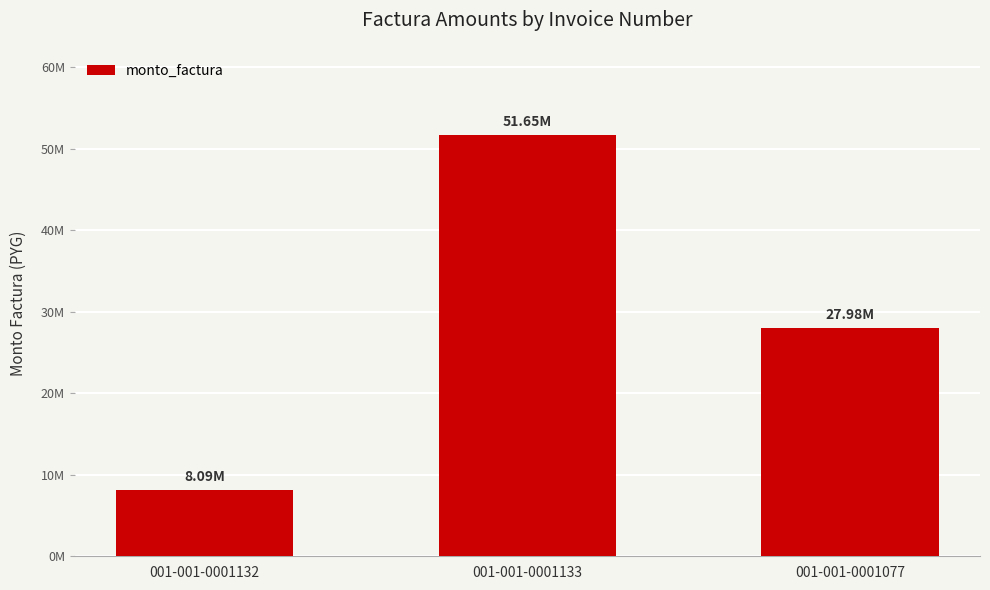

Are the bars horizontal?

No